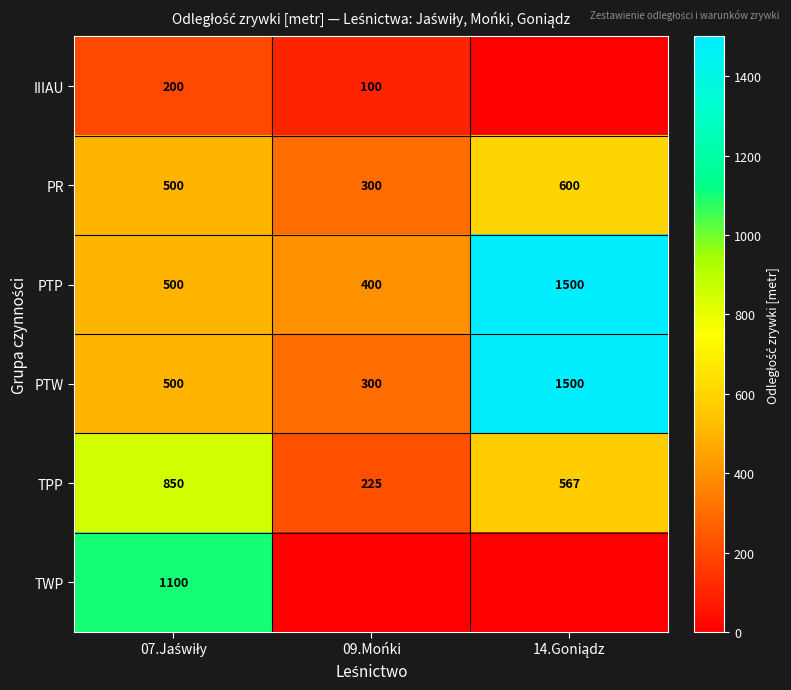

True or false: PTW has a value of 300 at 09.Mońki.

True